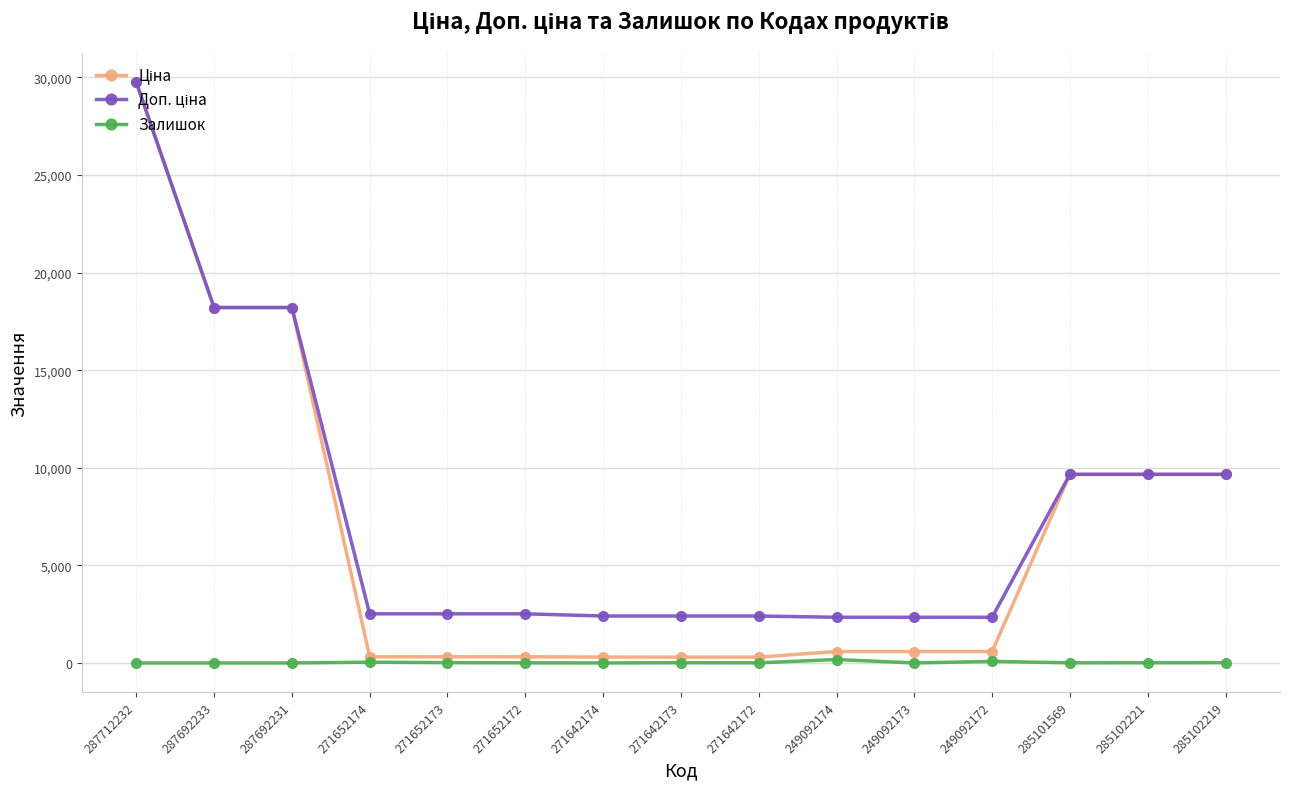

At which category is the sum across all series the highest?

287712232